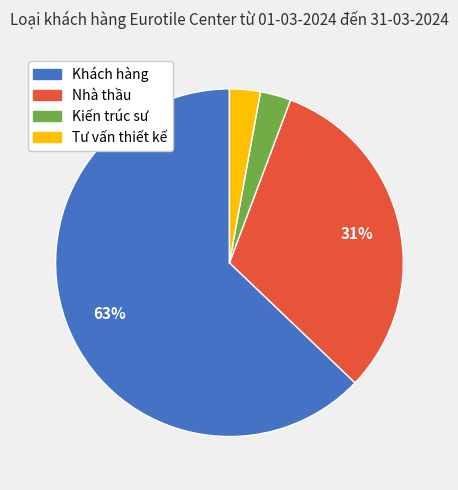

To the nearest percent, what percentage of the pie is Nhà thầu?

31%